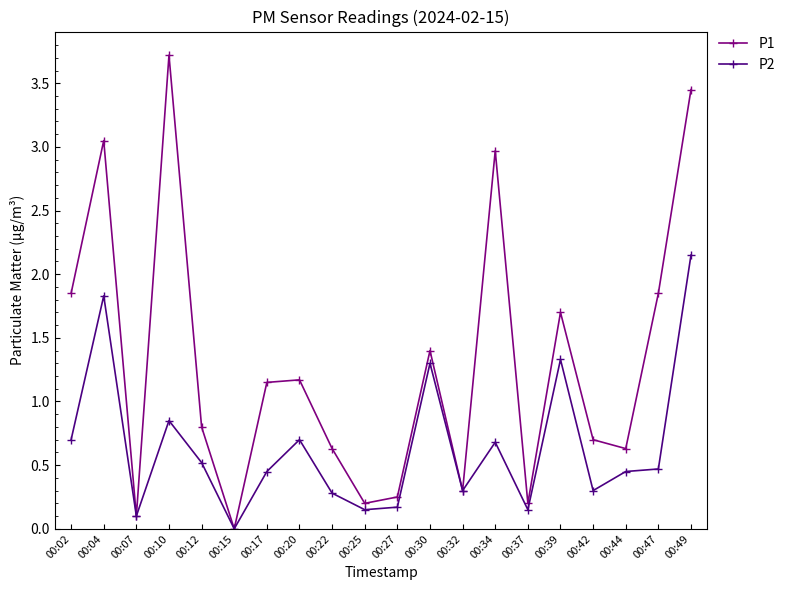

Which series changed the most between 00:27 and 00:47?

P1